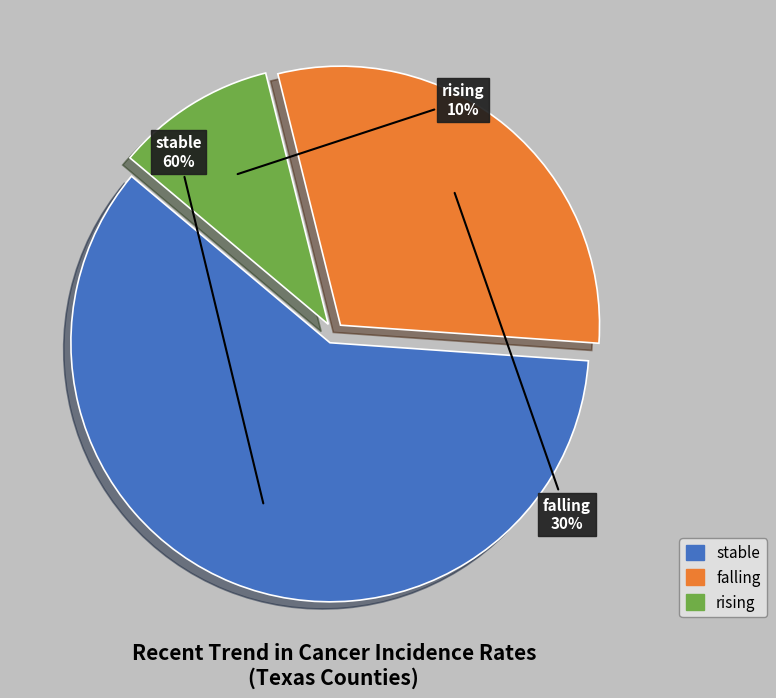

The falling slice represents 30% of the pie. True or false?

True